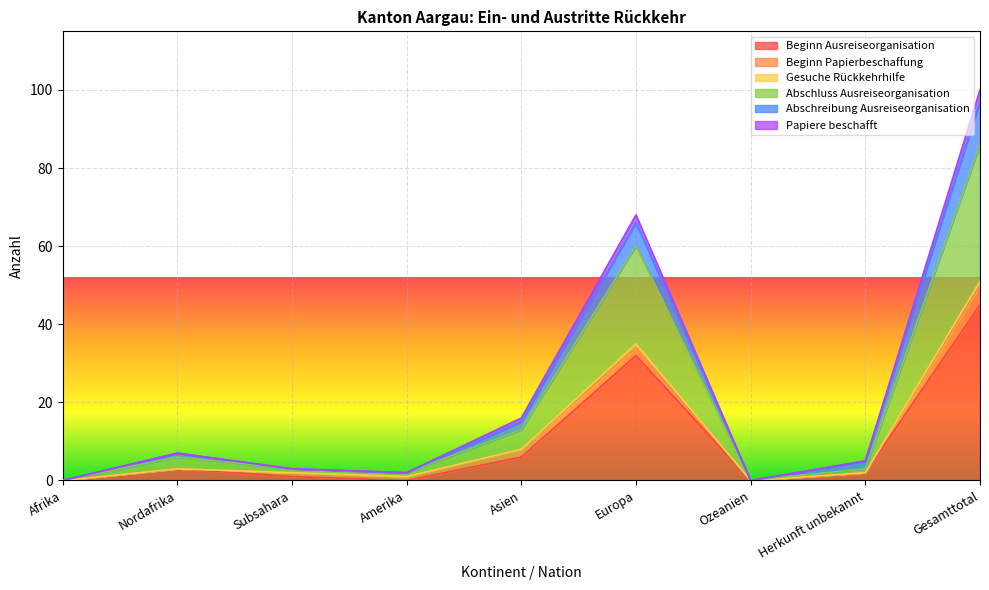

What is the value of the Abschreibung Ausreiseorganisation point at the 9th from the left?

100